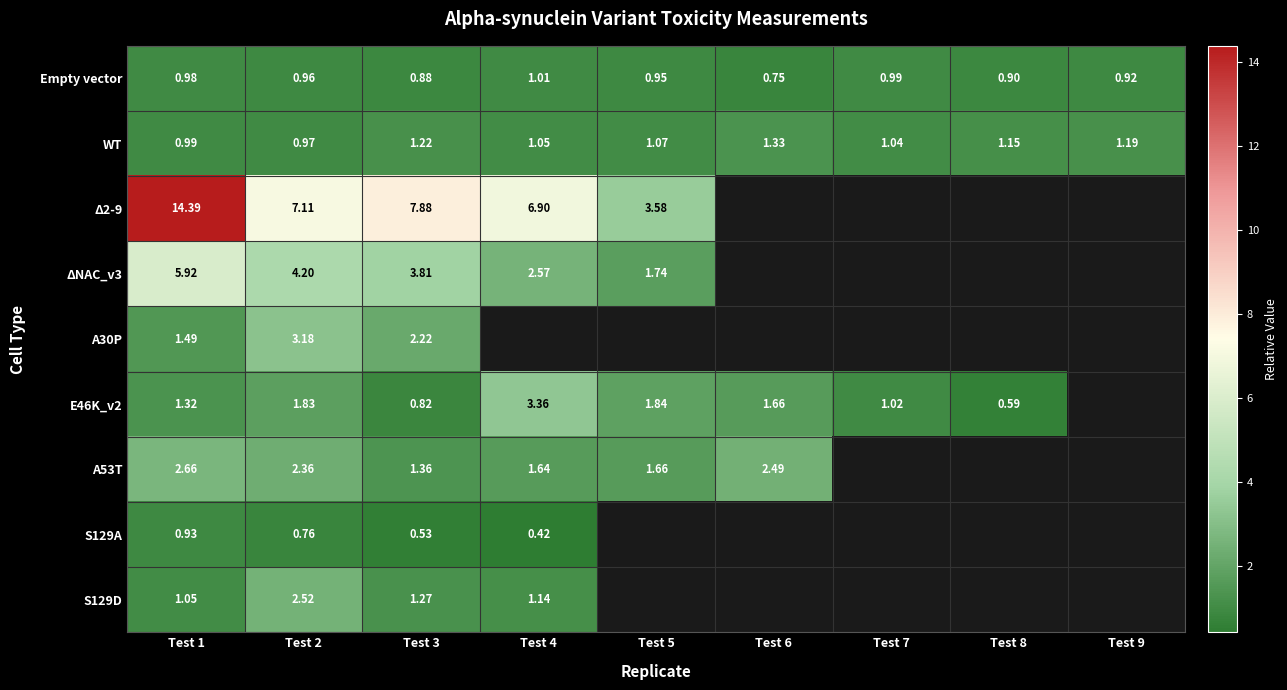

Is the value of WT at Test 3 greater than the value of E46K_v2 at Test 3?

Yes